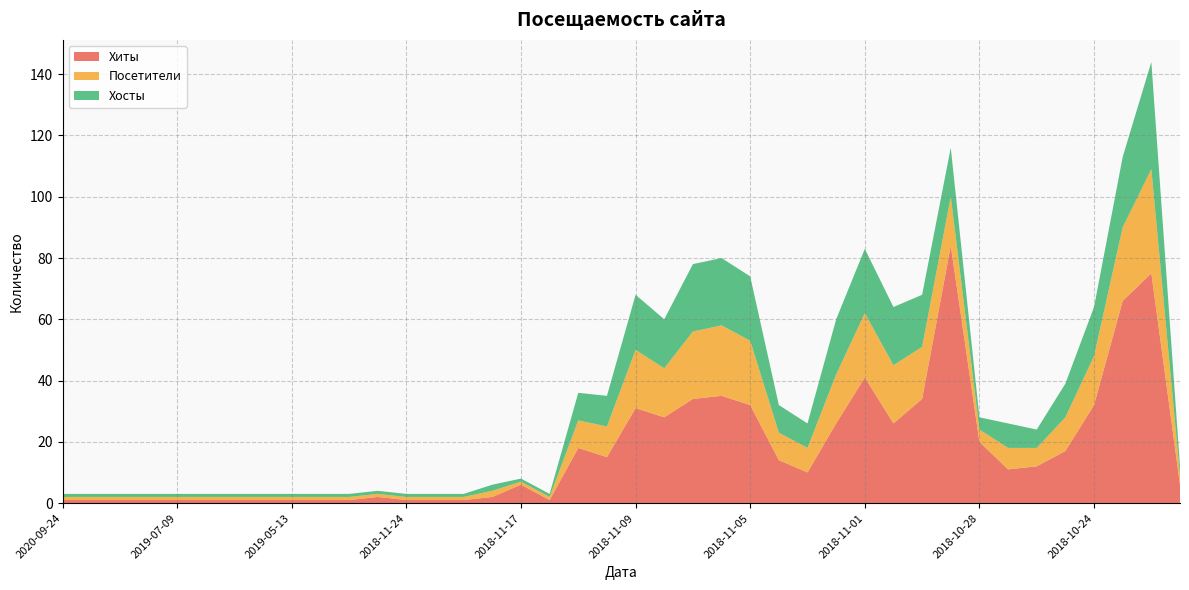

Reading right to left, what are all the values shown in this chart?

Хиты: 2018-10-21=6	2018-10-22=75	2018-10-23=66	2018-10-24=32	2018-10-25=17	2018-10-26=12	2018-10-27=11	2018-10-28=20	2018-10-29=84	2018-10-30=34	2018-10-31=26	2018-11-01=41	2018-11-02=26	2018-11-03=10	2018-11-04=14	2018-11-05=32	2018-11-06=35	2018-11-07=34	2018-11-08=28	2018-11-09=31	2018-11-10=15	2018-11-11=18	2018-11-12=1	2018-11-17=6	2018-11-18=2	2018-11-19=1	2018-11-20=1	2018-11-24=1	2018-12-20=2	2019-03-07=1	2019-04-22=1	2019-05-13=1	2019-05-19=1	2019-06-10=1	2019-07-02=1	2019-07-09=1	2019-07-30=1	2019-08-29=1	2019-09-04=1	2020-09-24=1
Посетители: 2018-10-21=3	2018-10-22=34	2018-10-23=24	2018-10-24=16	2018-10-25=11	2018-10-26=6	2018-10-27=7	2018-10-28=4	2018-10-29=16	2018-10-30=17	2018-10-31=19	2018-11-01=21	2018-11-02=16	2018-11-03=8	2018-11-04=9	2018-11-05=21	2018-11-06=23	2018-11-07=22	2018-11-08=16	2018-11-09=19	2018-11-10=10	2018-11-11=9	2018-11-12=1	2018-11-17=1	2018-11-18=2	2018-11-19=1	2018-11-20=1	2018-11-24=1	2018-12-20=1	2019-03-07=1	2019-04-22=1	2019-05-13=1	2019-05-19=1	2019-06-10=1	2019-07-02=1	2019-07-09=1	2019-07-30=1	2019-08-29=1	2019-09-04=1	2020-09-24=1
Хосты: 2018-10-21=3	2018-10-22=35	2018-10-23=23	2018-10-24=16	2018-10-25=11	2018-10-26=6	2018-10-27=8	2018-10-28=4	2018-10-29=16	2018-10-30=17	2018-10-31=19	2018-11-01=21	2018-11-02=18	2018-11-03=8	2018-11-04=9	2018-11-05=21	2018-11-06=22	2018-11-07=22	2018-11-08=16	2018-11-09=18	2018-11-10=10	2018-11-11=9	2018-11-12=1	2018-11-17=1	2018-11-18=2	2018-11-19=1	2018-11-20=1	2018-11-24=1	2018-12-20=1	2019-03-07=1	2019-04-22=1	2019-05-13=1	2019-05-19=1	2019-06-10=1	2019-07-02=1	2019-07-09=1	2019-07-30=1	2019-08-29=1	2019-09-04=1	2020-09-24=1